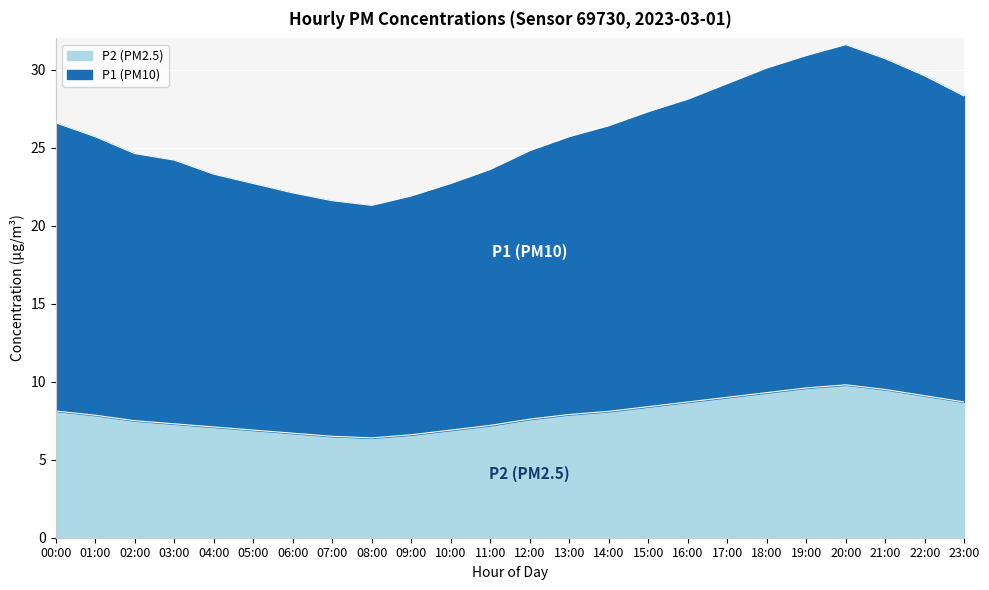

Rank the series by their maximum value, from lowest to highest.

P2, P1